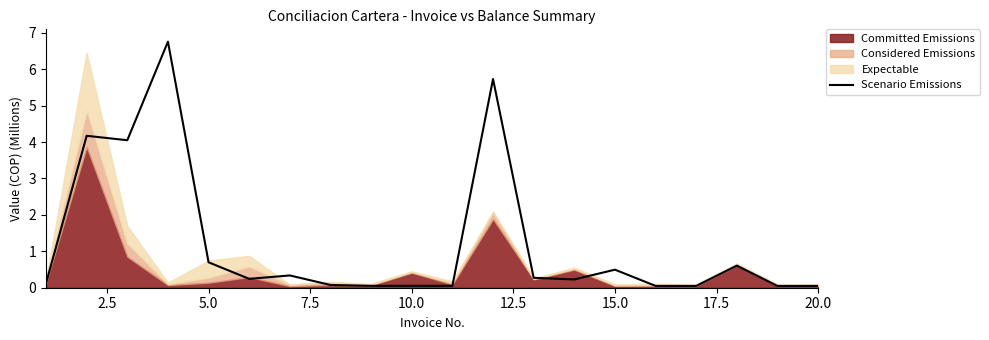

Is it true that Scenario Emissions equals 0.7 at 5.0?

True